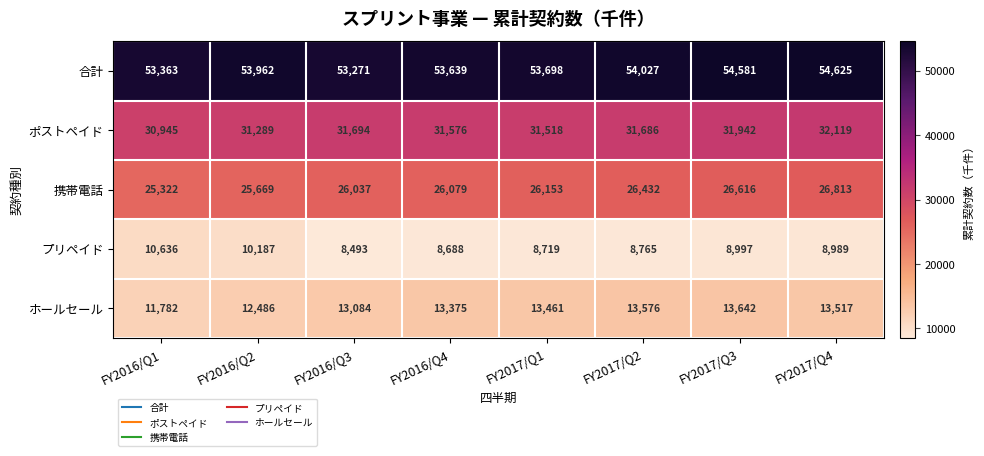

What is the sum of the ホールセール values at FY2017/Q3 and FY2017/Q1?

27103